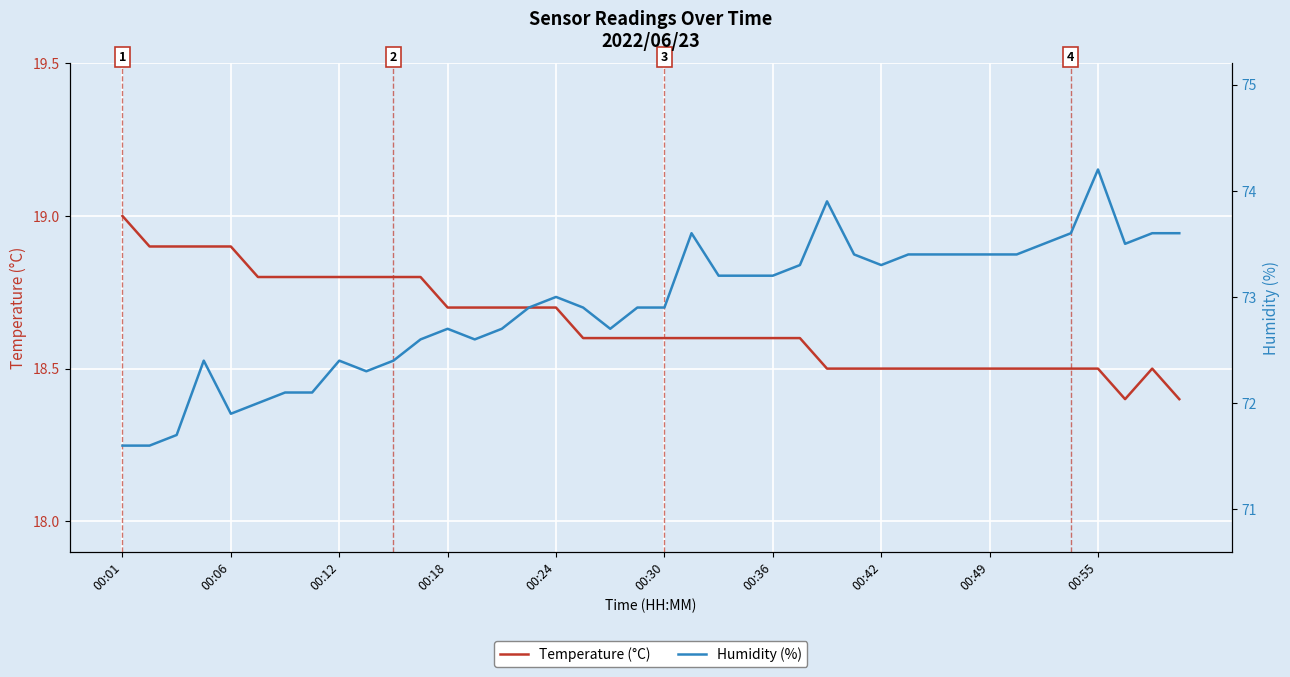

True or false: Humidity (%) and Temperature (°C) intersect in this chart.

False